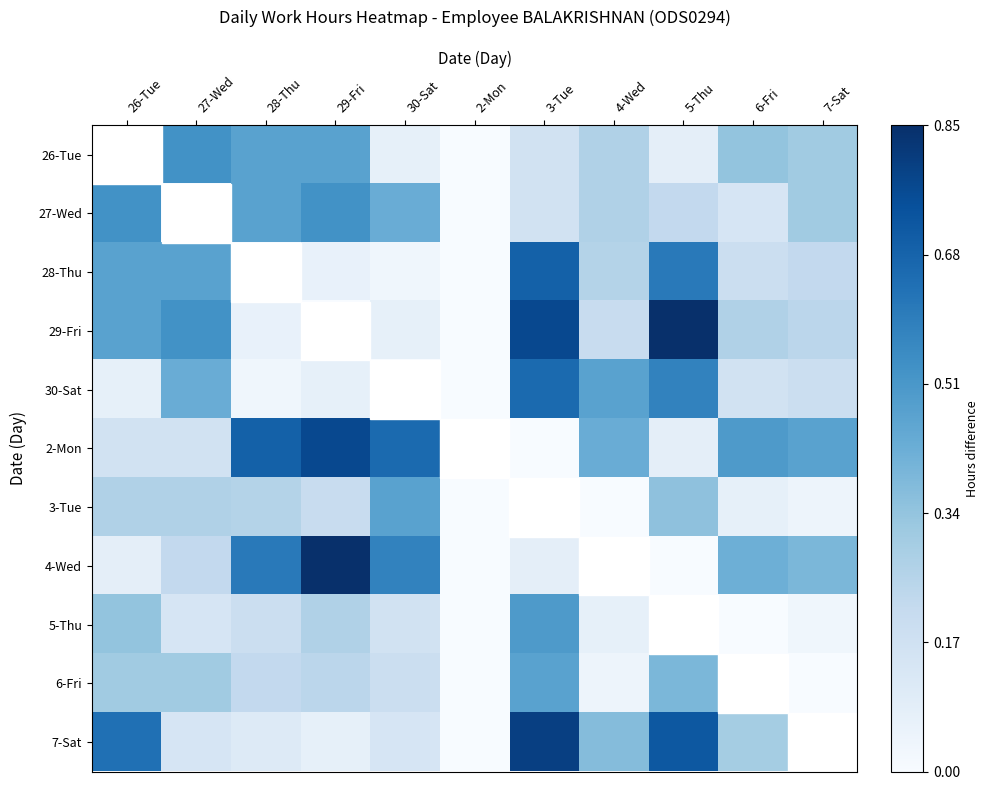

Which series changed the most between 29-Fri and 7-Sat?

4-Wed